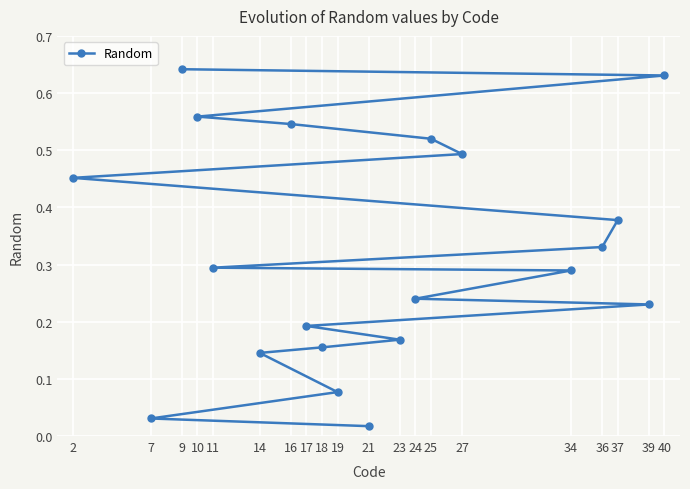

What is the sum of the values at 40 and 23?

0.8